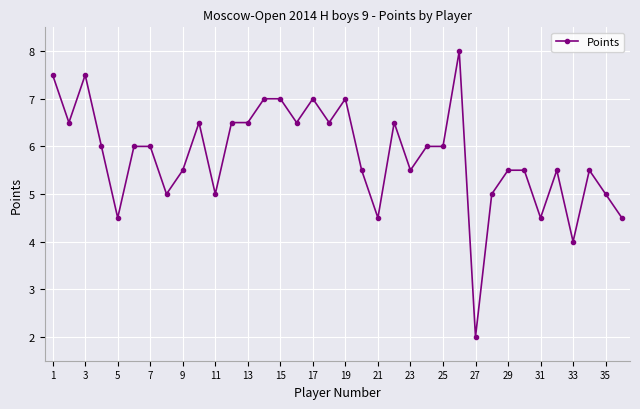

True or false: the data has more than 2 interior local peaks.

True